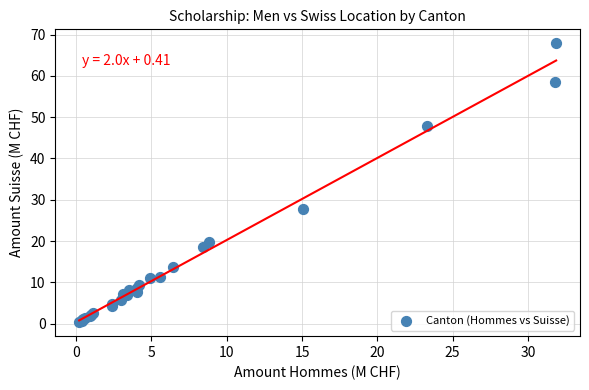

What Y value in the scatter plot is closest to 34?

27.8